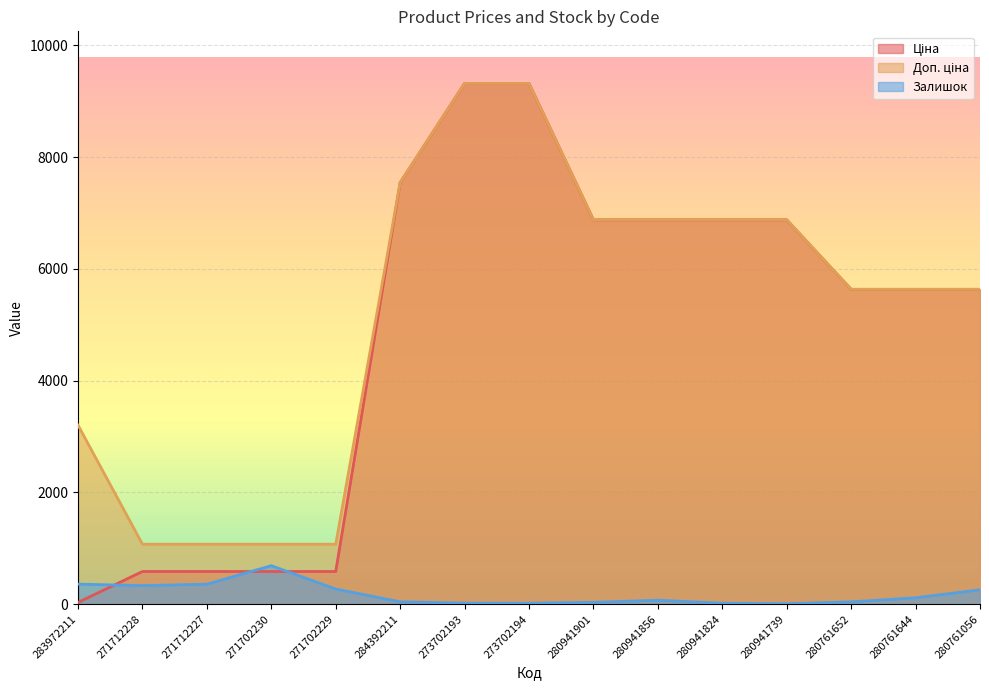

At which label is Ціна closest to 4676?

280761652